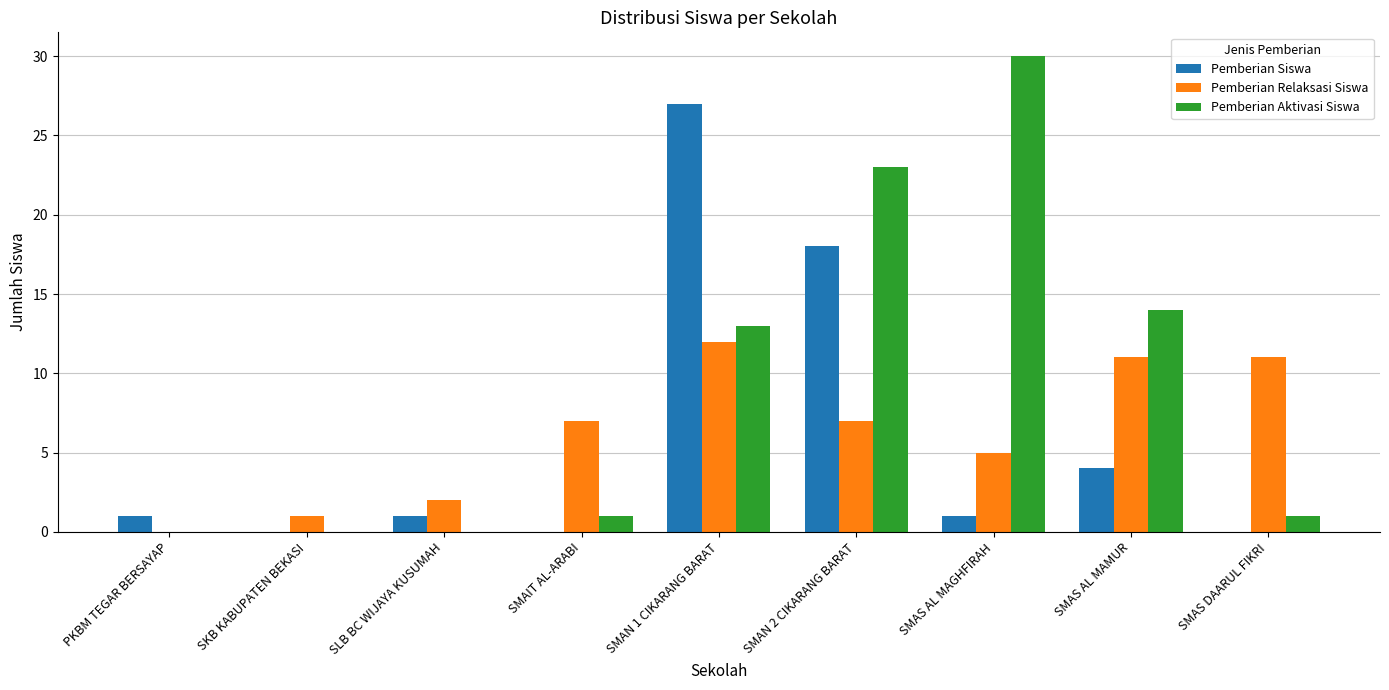

True or false: Pemberian Siswa has a value of 1 at PKBM TEGAR BERSAYAP.

True